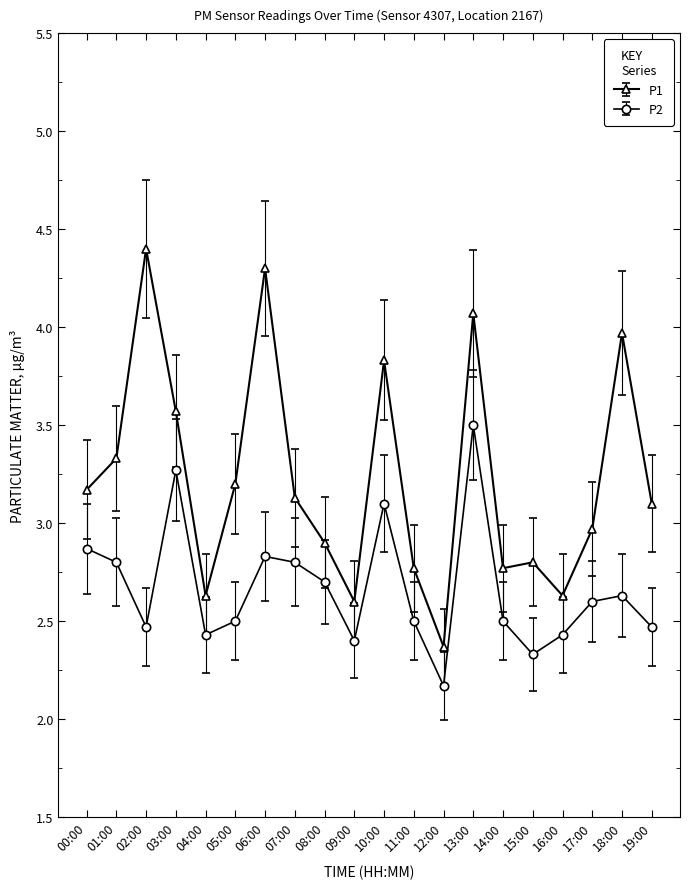

Which series has the largest total across all categories?

P1